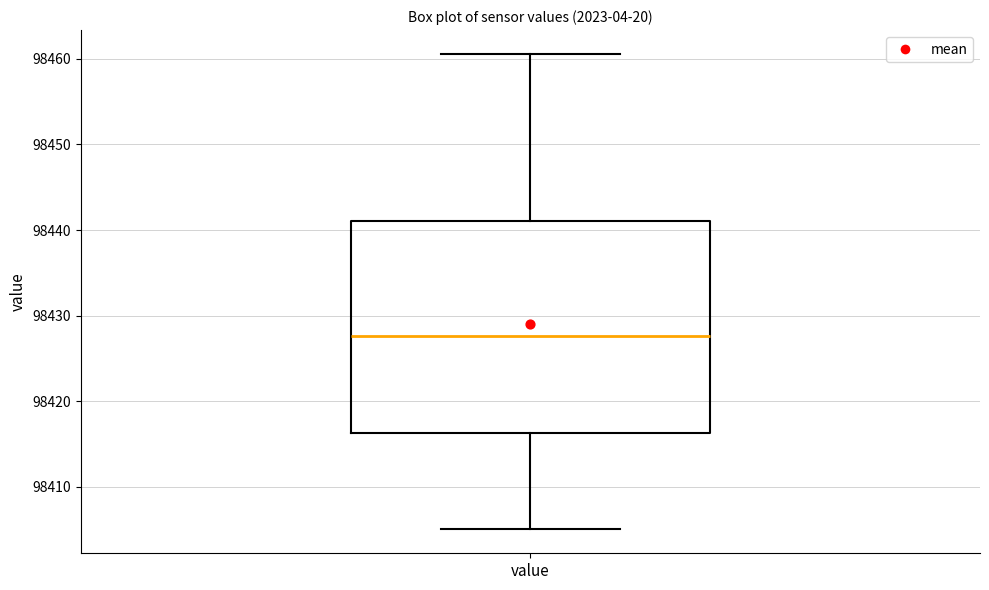

Where is the upper edge of the box for value on the y-axis? The values are not printed on the chart, so give them approximately, as read against the axis.

98441